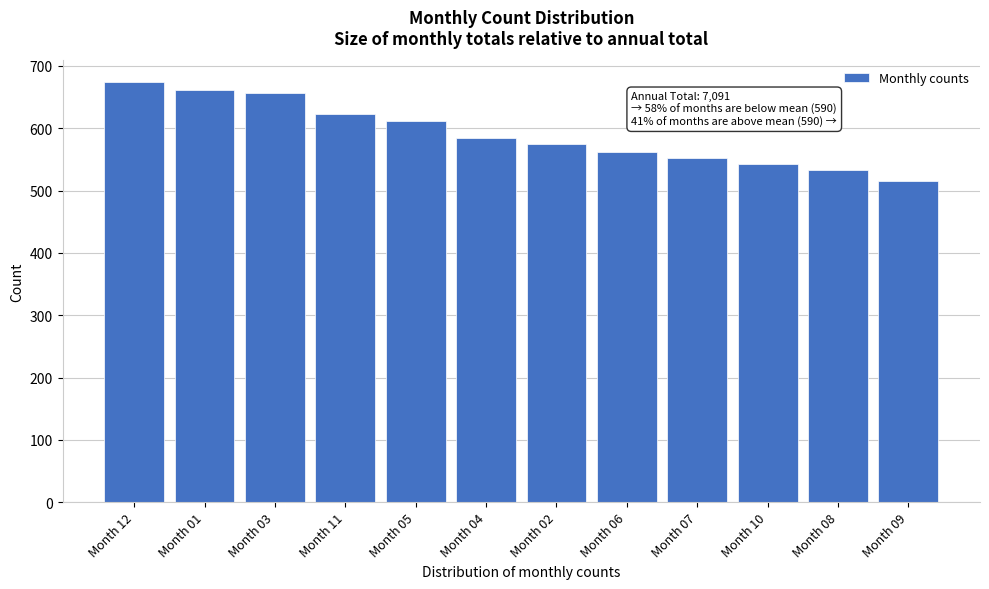

Reading right to left, what are all the values shown in this chart?

Month 09=516	Month 08=533	Month 10=542	Month 07=553	Month 06=562	Month 02=575	Month 04=584	Month 05=611	Month 11=623	Month 03=656	Month 01=661	Month 12=675